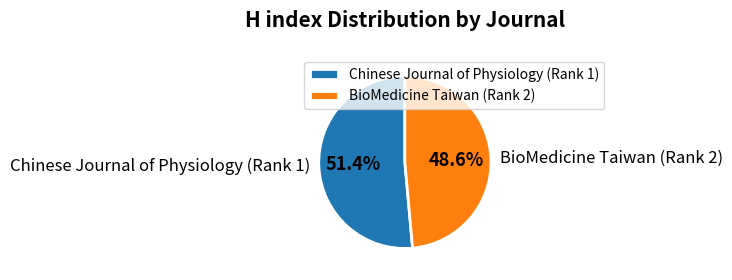

Approximately how many times larger is the value at Chinese Journal of Physiology (Rank 1) compared to BioMedicine Taiwan (Rank 2)?

1.1